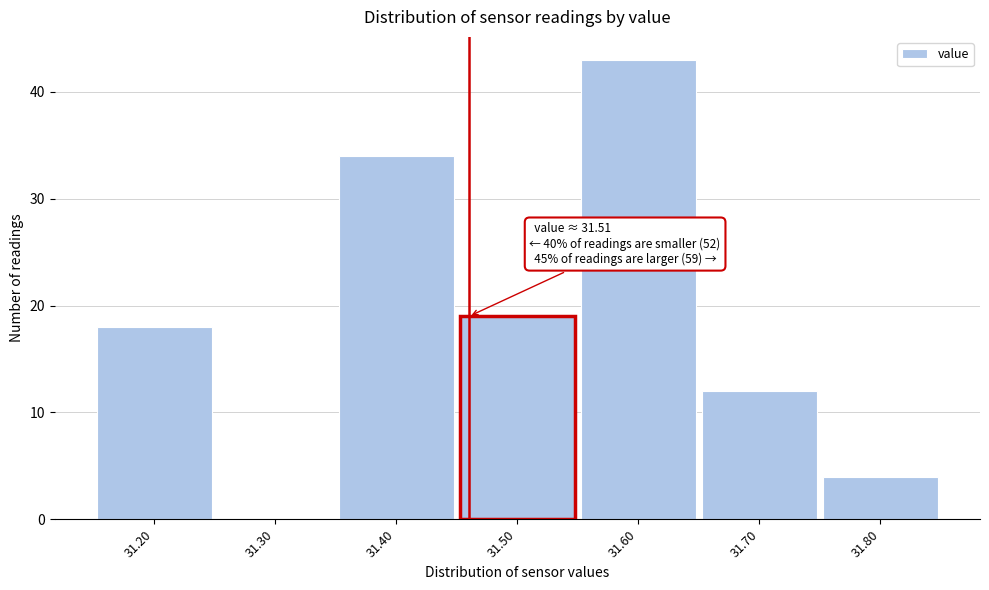

Reading left to right, transcribe all the data shown in this chart.

31.20=18	31.30=0	31.40=34	31.50=19	31.60=43	31.70=12	31.80=4